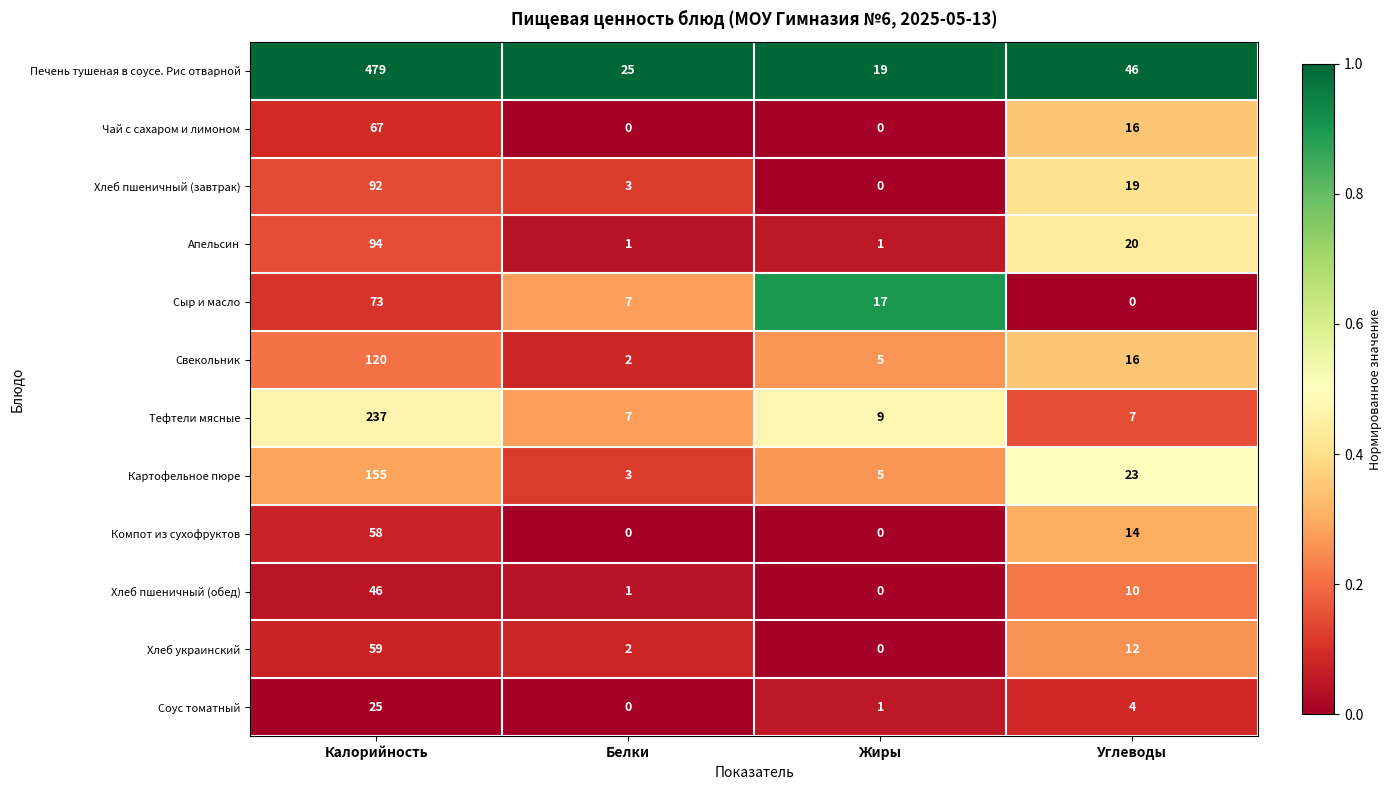

Where does the Картофельное пюре series first go above 23?

Калорийность